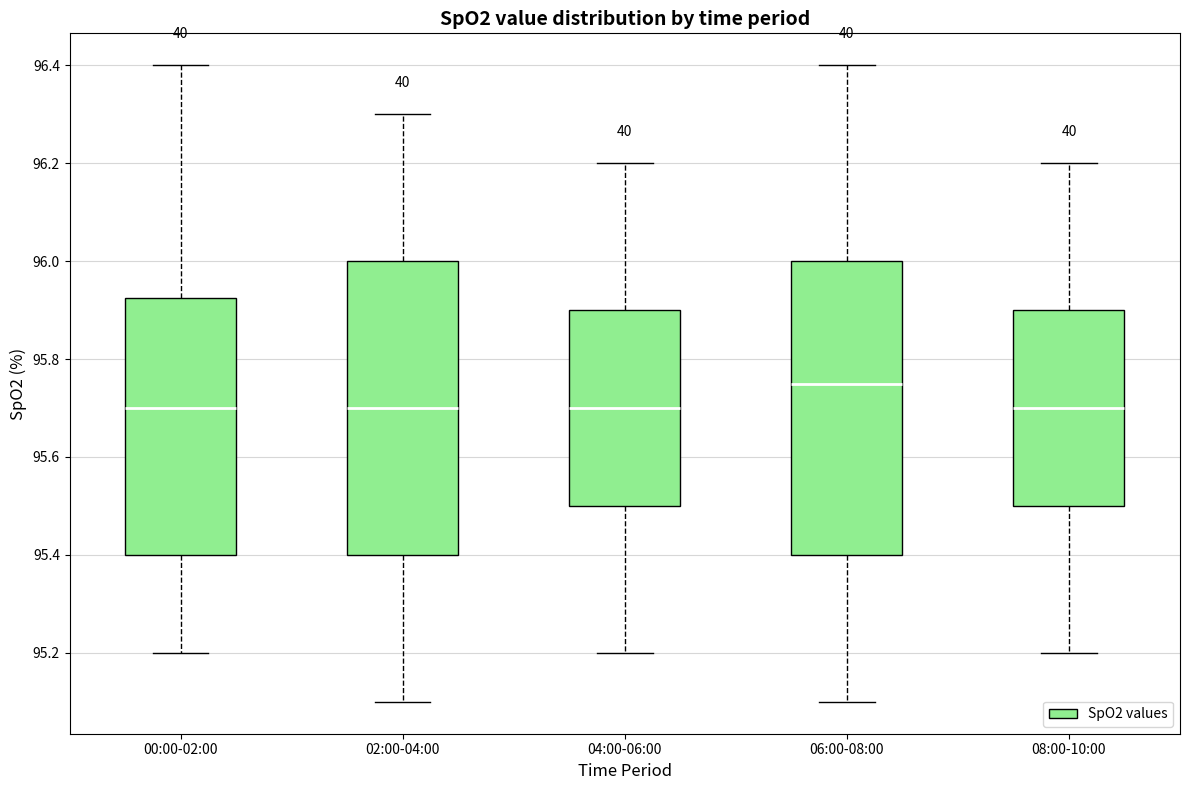

Reading left to right, transcribe this box plot: for each box, give where its median line is, the range the box spans, and where its two whiskers end, as read against the y-axis. The values are not printed on the chart, so give them approximately, as read against the axis.

00:00-02:00: median 95.70, box 95.40 to 95.92, whiskers 95.20 to 96.40
02:00-04:00: median 95.70, box 95.40 to 96.00, whiskers 95.10 to 96.30
04:00-06:00: median 95.70, box 95.50 to 95.90, whiskers 95.20 to 96.20
06:00-08:00: median 95.76, box 95.40 to 96.00, whiskers 95.10 to 96.40
08:00-10:00: median 95.70, box 95.50 to 95.90, whiskers 95.20 to 96.20